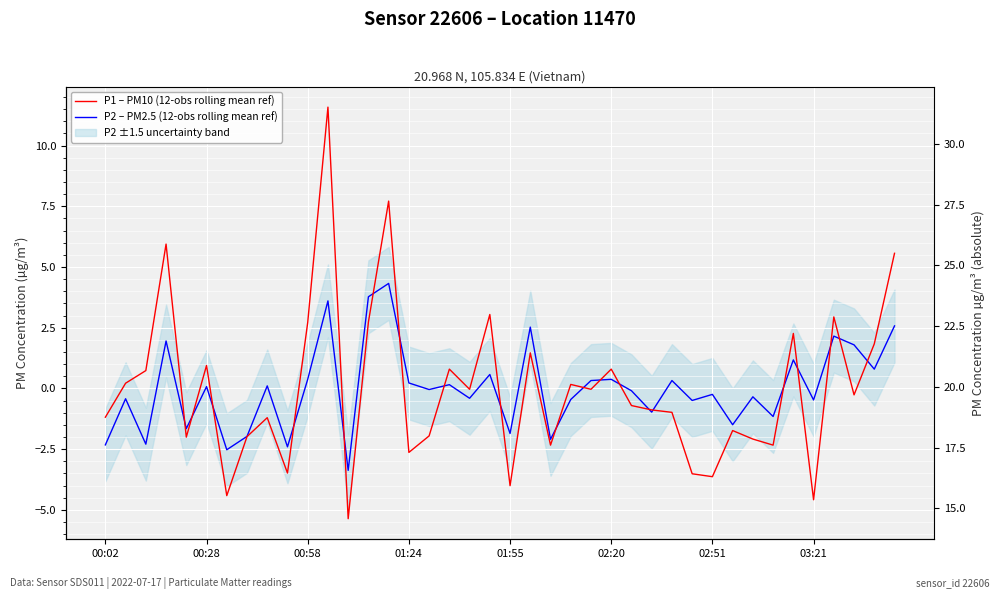

The P2 – PM2.5 (12-obs rolling mean ref) series shows 0.2 at 01:24. True or false?

False